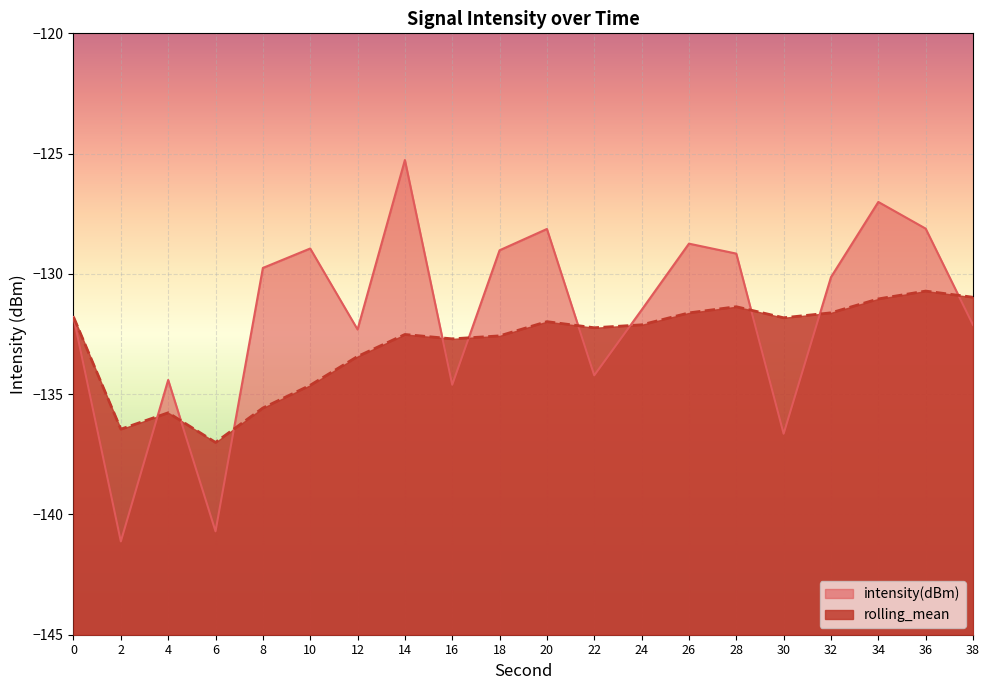

What is the spread (max minus min) of values at 4?

1.4